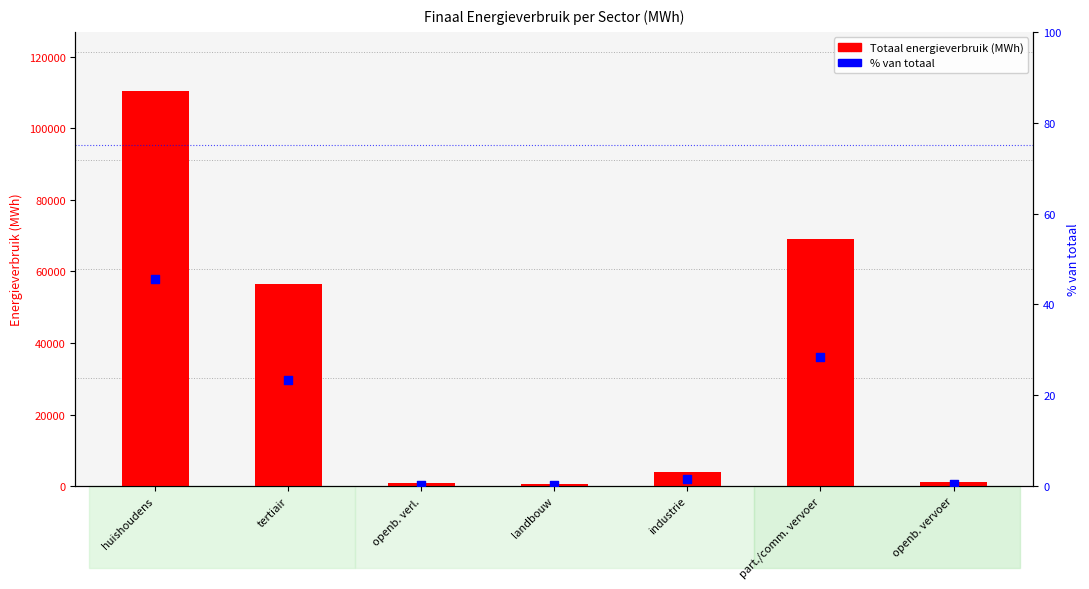

What is the total value across all series at part./comm. vervoer?

68945.8